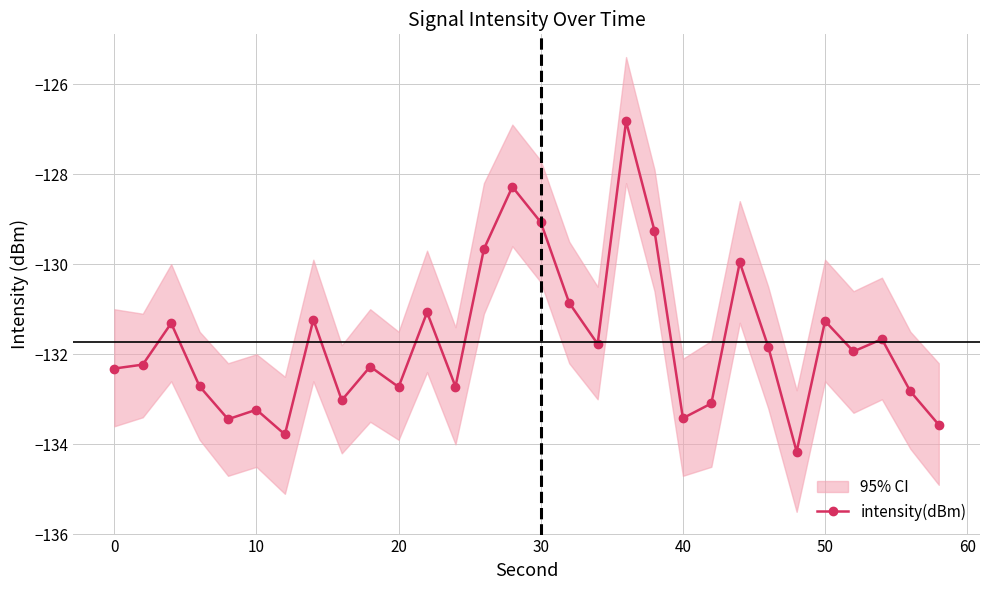

What is the sum of all values?

-3951.5